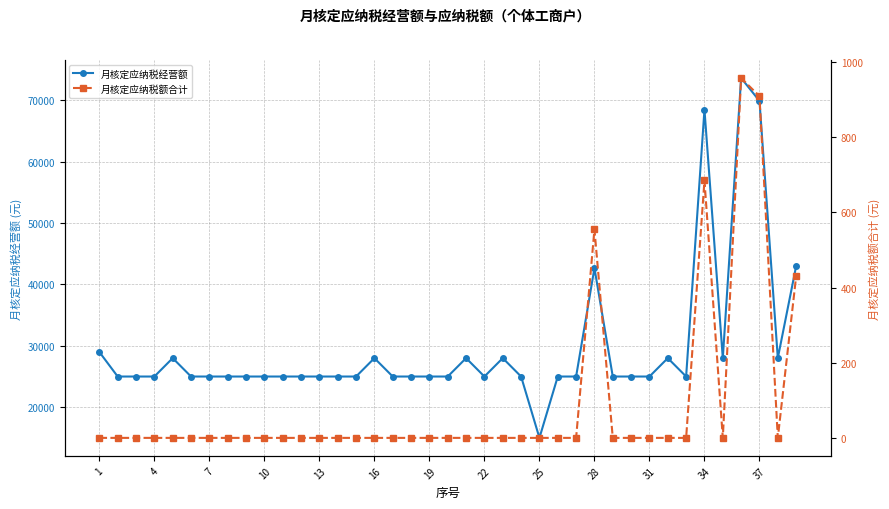

Which series has the largest total across all categories?

月核定应纳税经营额